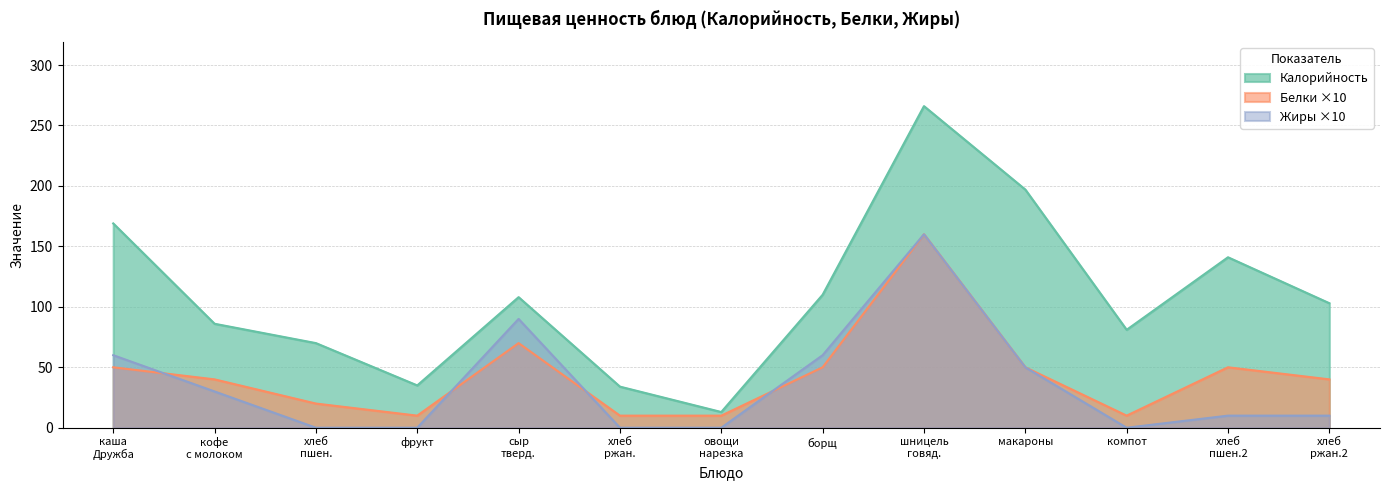

What is the label of the 4th point from the left?

фрукт